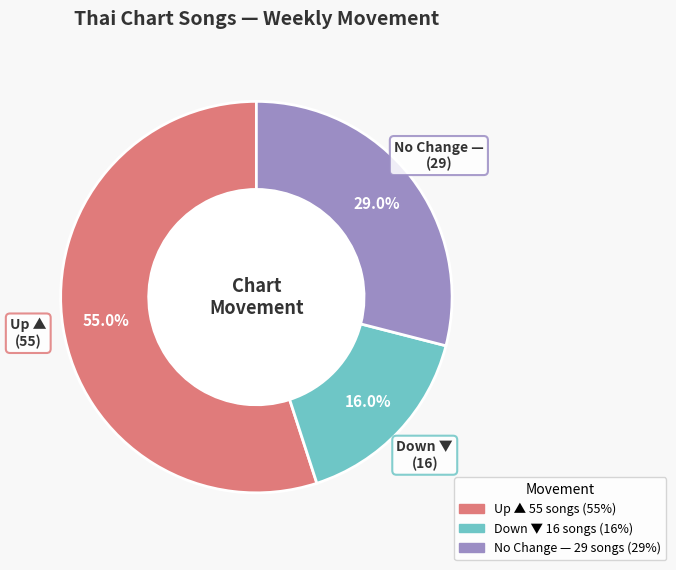

To the nearest percent, what is the average slice percentage?

33%